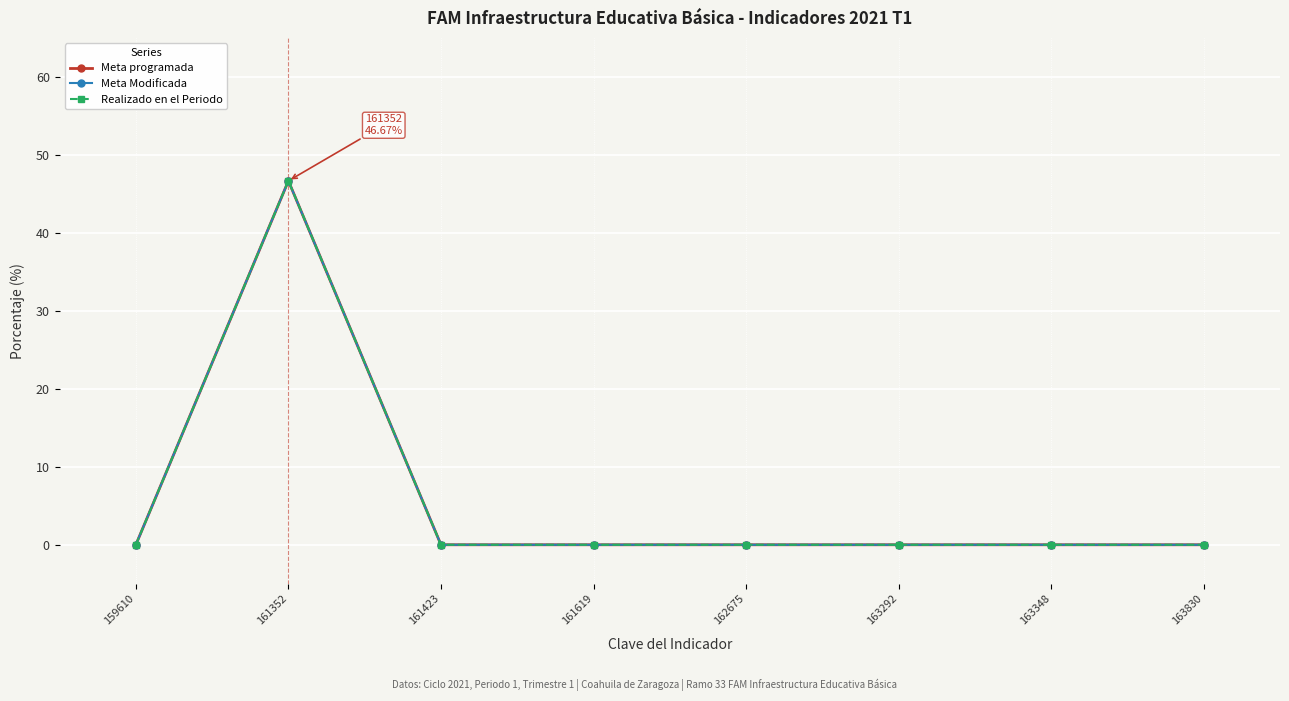

Does the chart have visible grid lines?

Yes